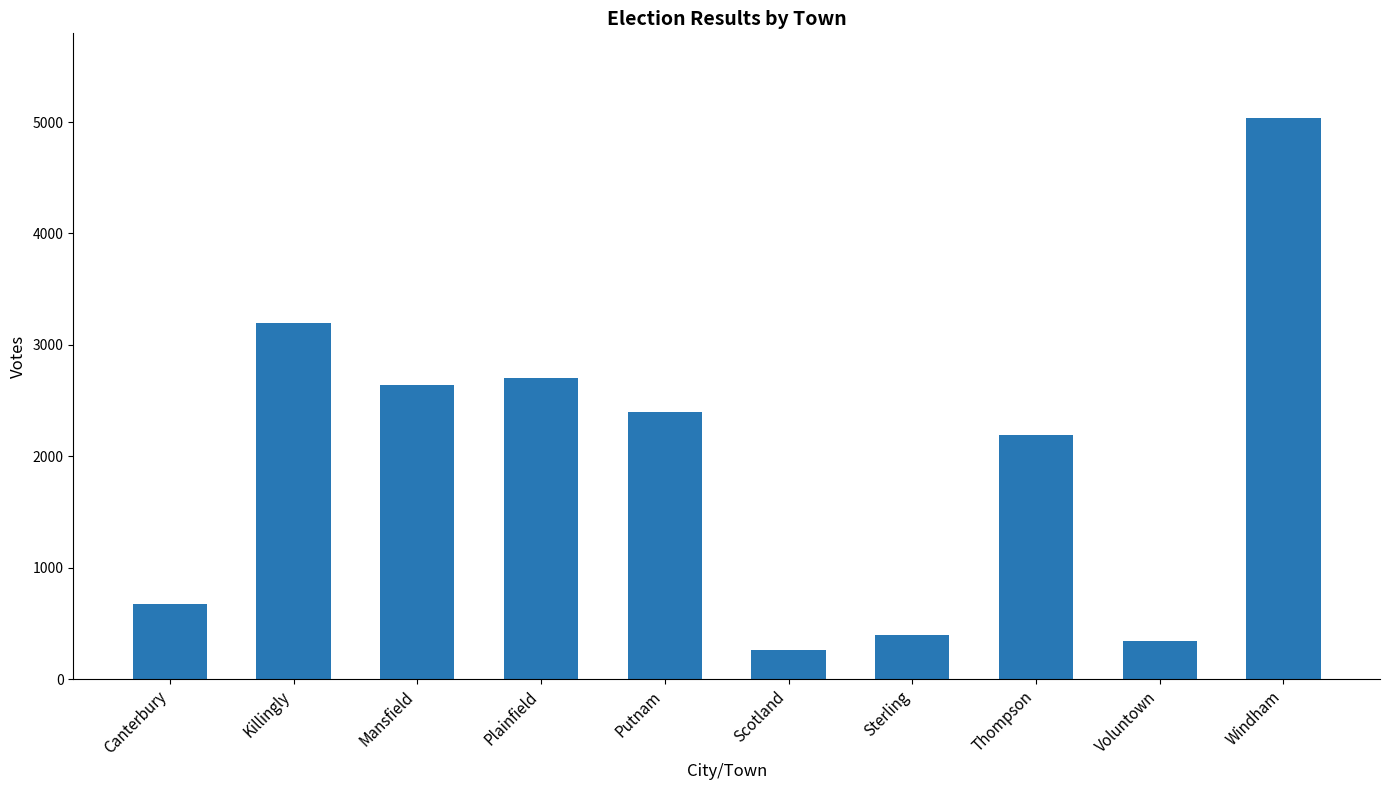

Approximately how many times larger is the value at Thompson compared to Mansfield?

0.8